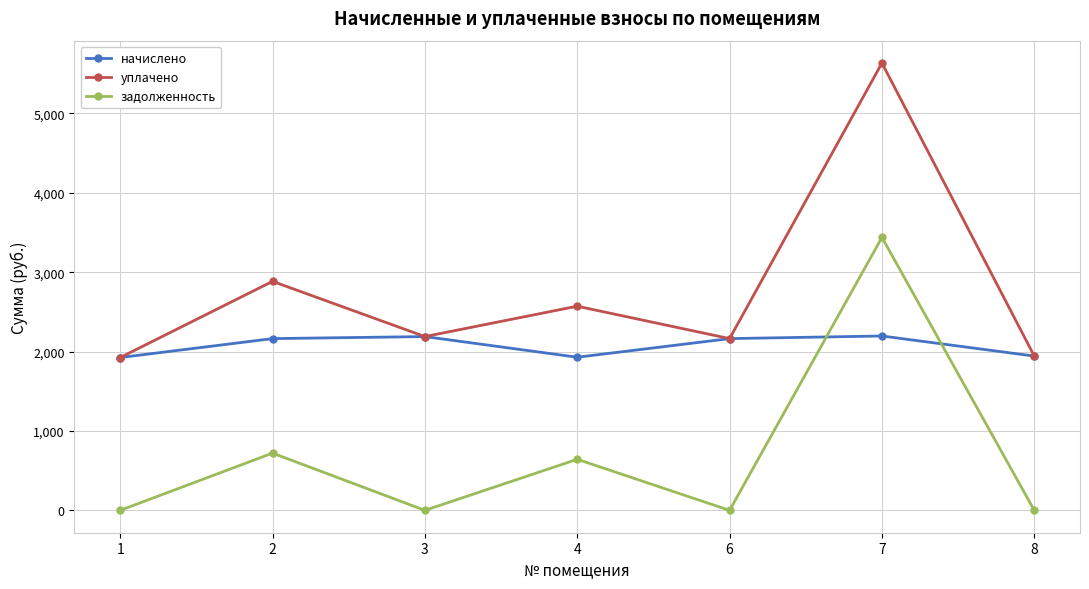

How many interior local valleys does the начислено series have?

1